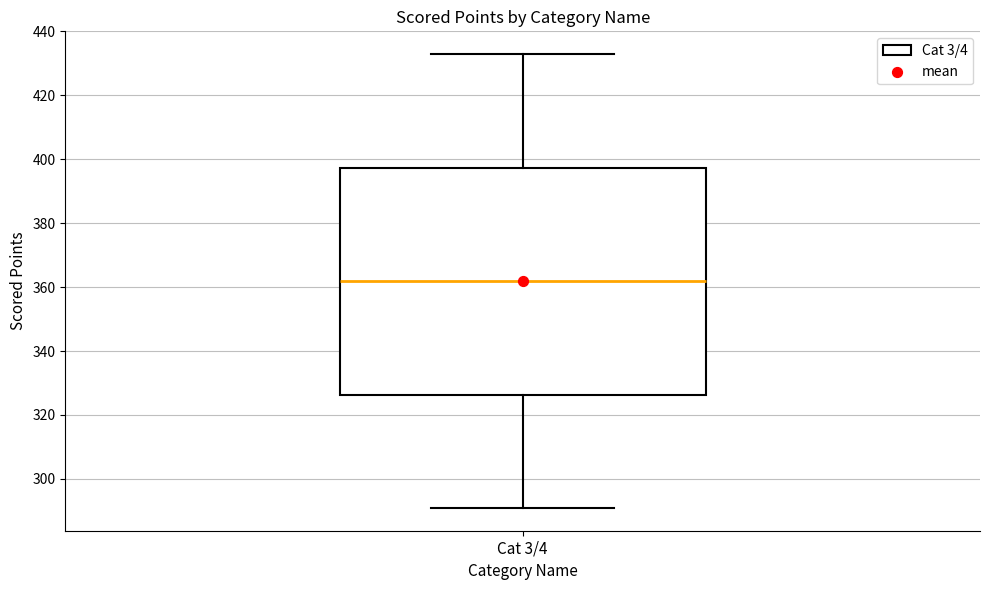

Where does the lower whisker of the box for Cat 3/4 end on the y-axis? The values are not printed on the chart, so give them approximately, as read against the axis.

290